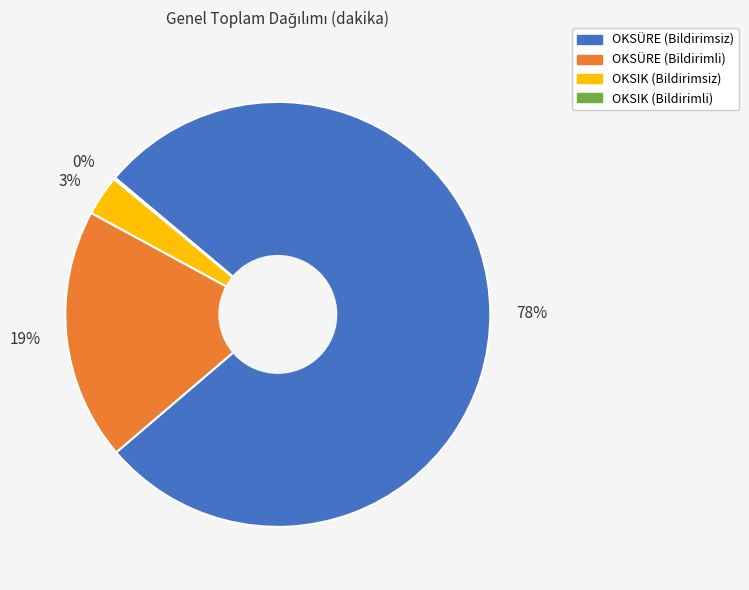

The OKSÜRE (Bildirimsiz) slice represents 78% of the pie. True or false?

True